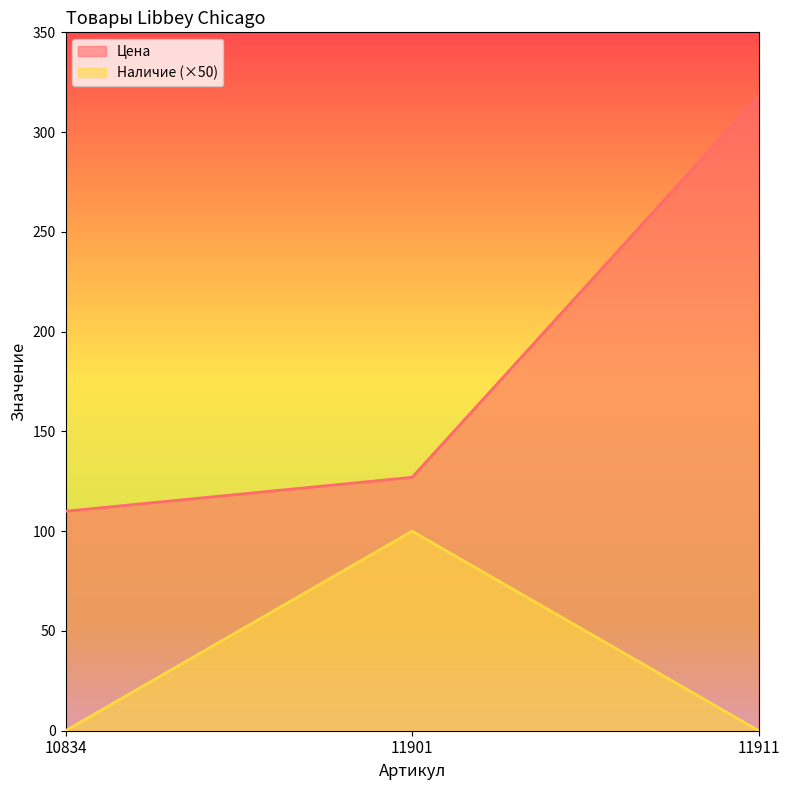

At which label does Цена first exceed 127?

11911